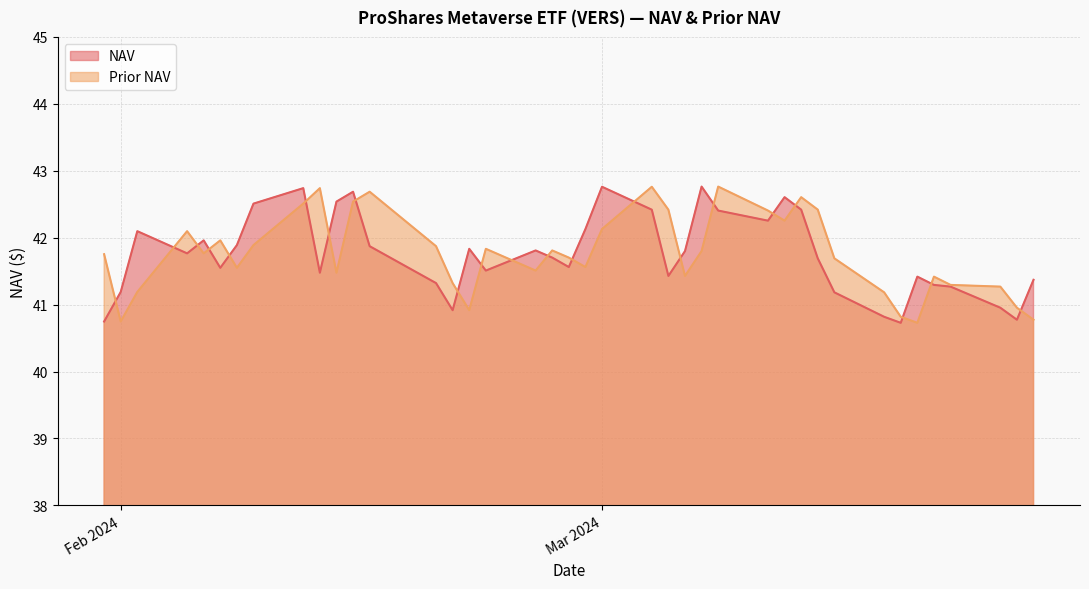

How many data points does each series have?

40